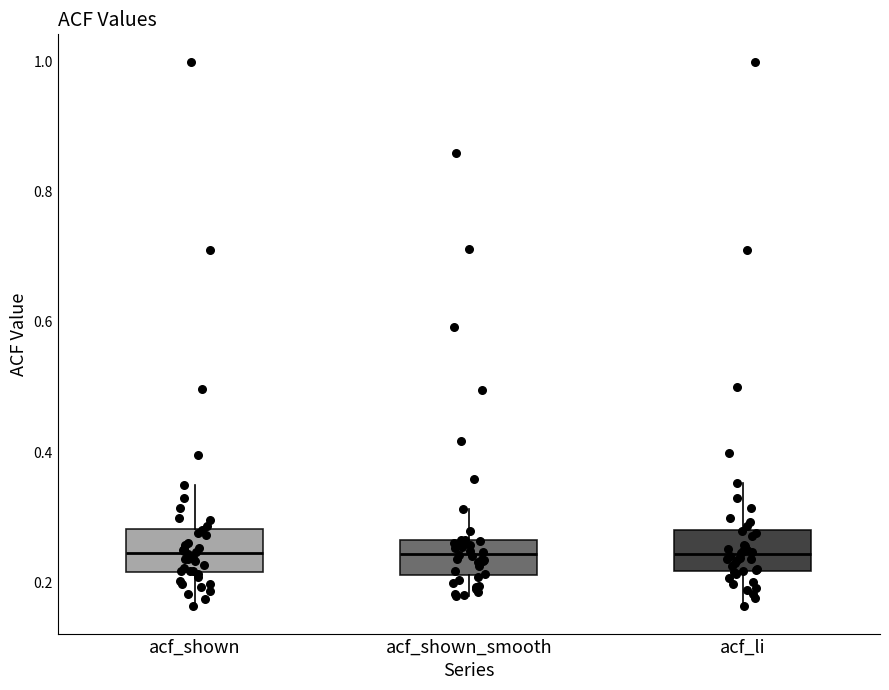

Where does the median line of the box for acf_shown sit on the y-axis? The values are not printed on the chart, so give them approximately, as read against the axis.

0.24